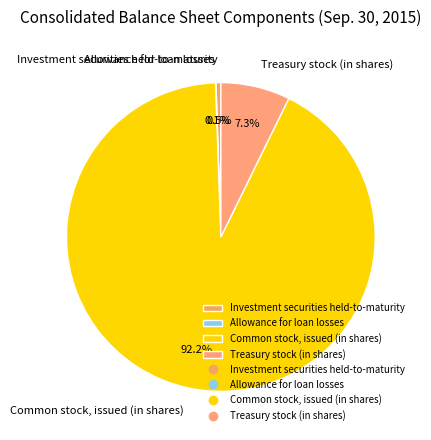

The Treasury stock (in shares) slice represents 22% of the pie. True or false?

False